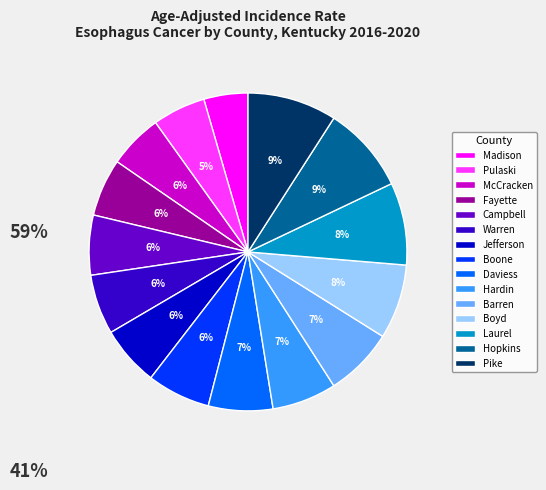

To the nearest percent, what is the difference between the largest and smallest slice percentages?

5%